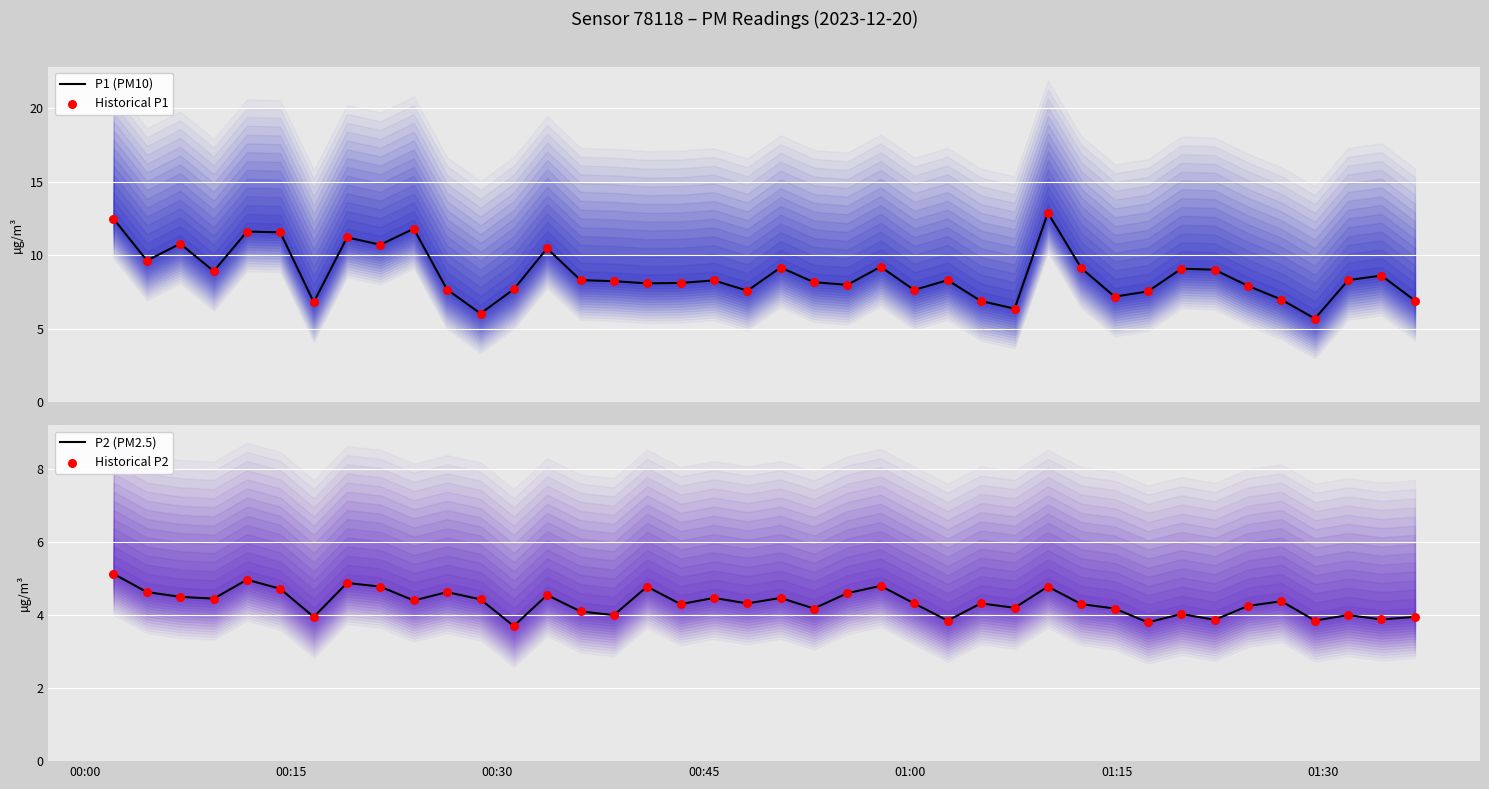

Which series reaches the minimum Y coordinate?

P2 (PM2.5)